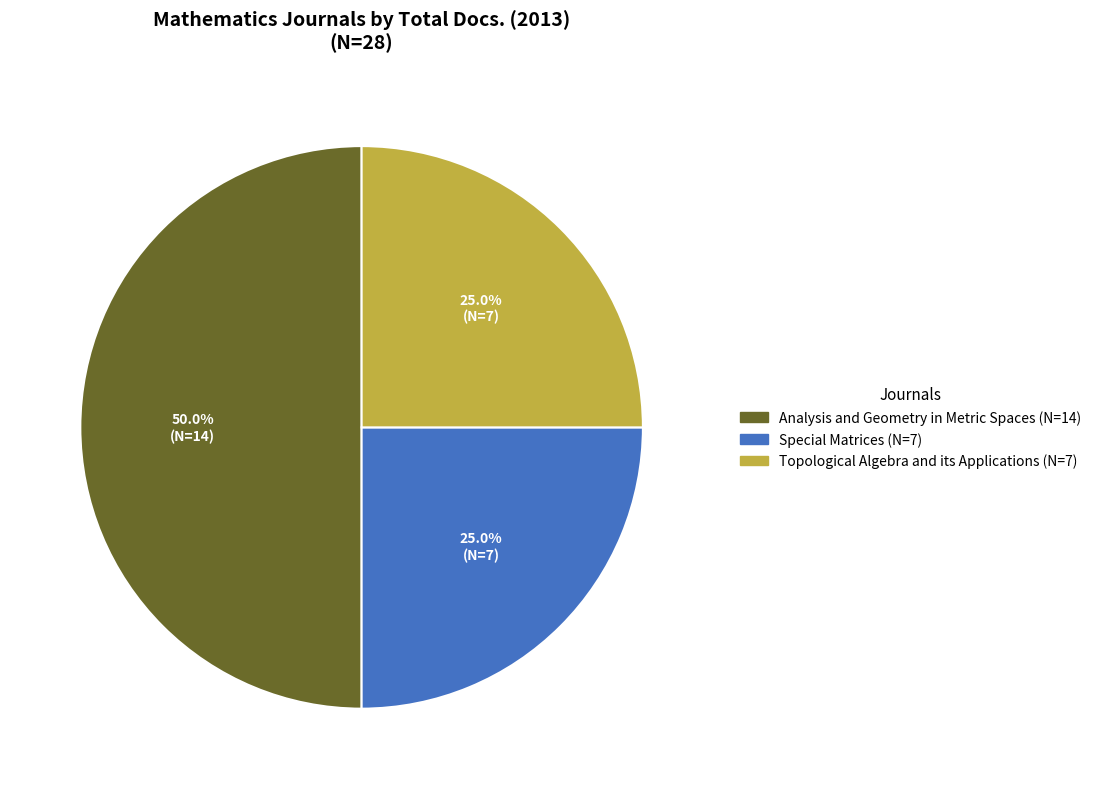

Is Special Matrices the majority of the pie?

No